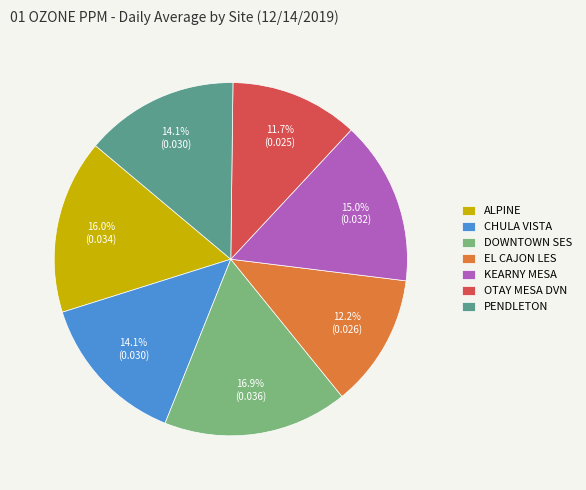

Does CHULA VISTA represent more than half of the total?

No